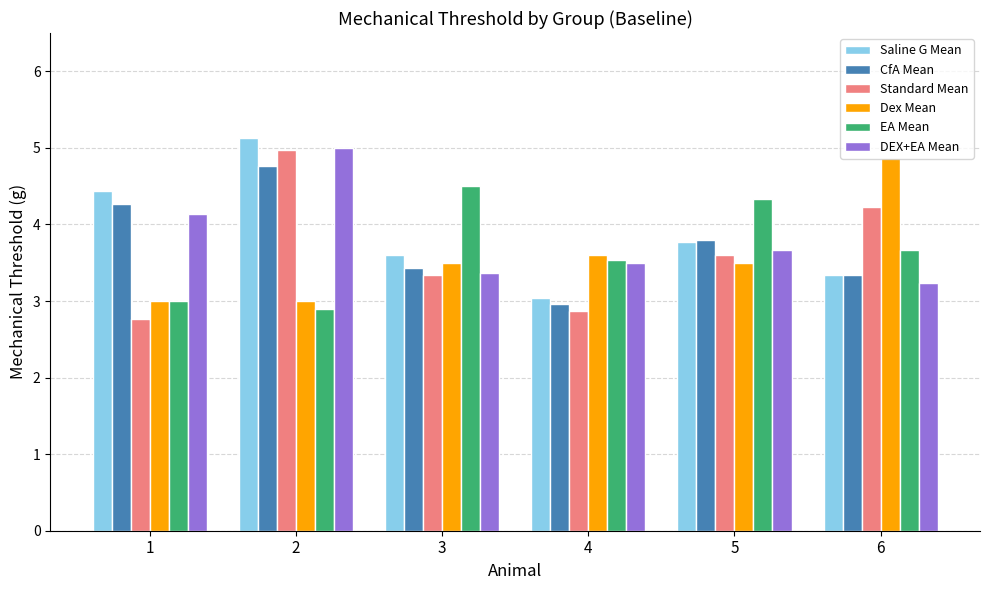

What are all the series names shown in the legend?

Saline G Mean, CfA Mean, Standard Mean, Dex Mean, EA Mean, DEX+EA Mean